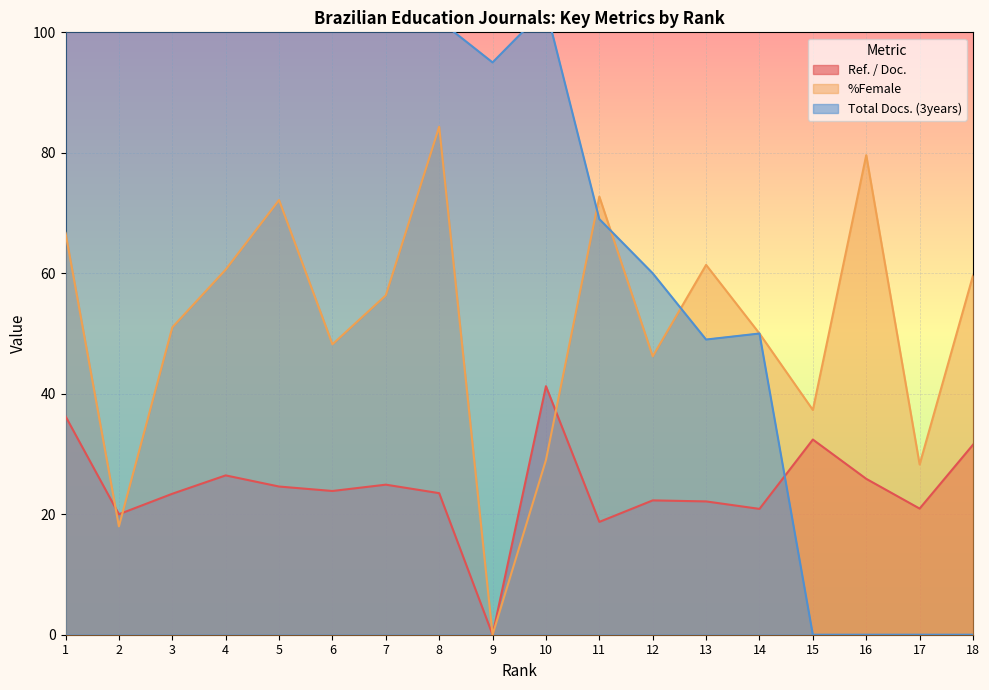

Is it true that Ref. / Doc. equals 36.9 at 8?

False